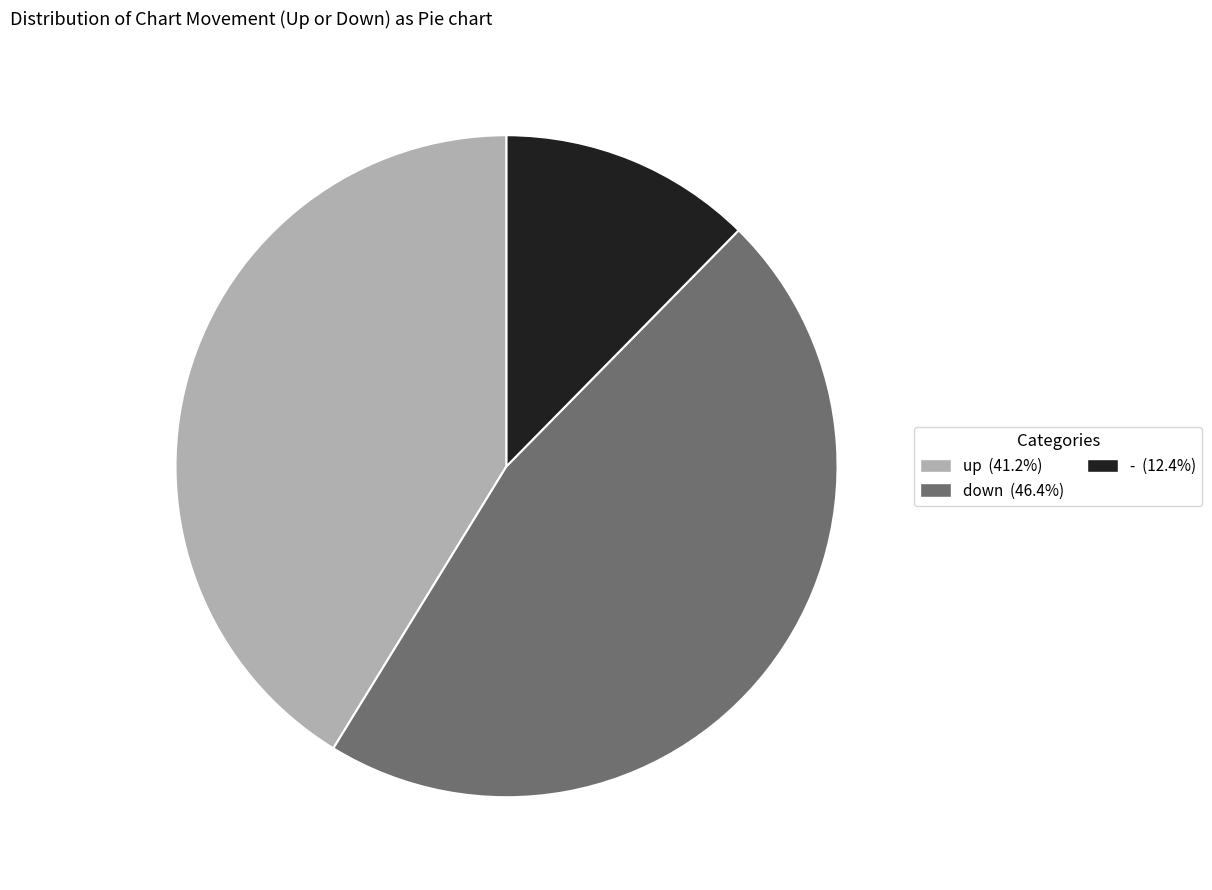

Combined, do down and - account for over 50%?

Yes